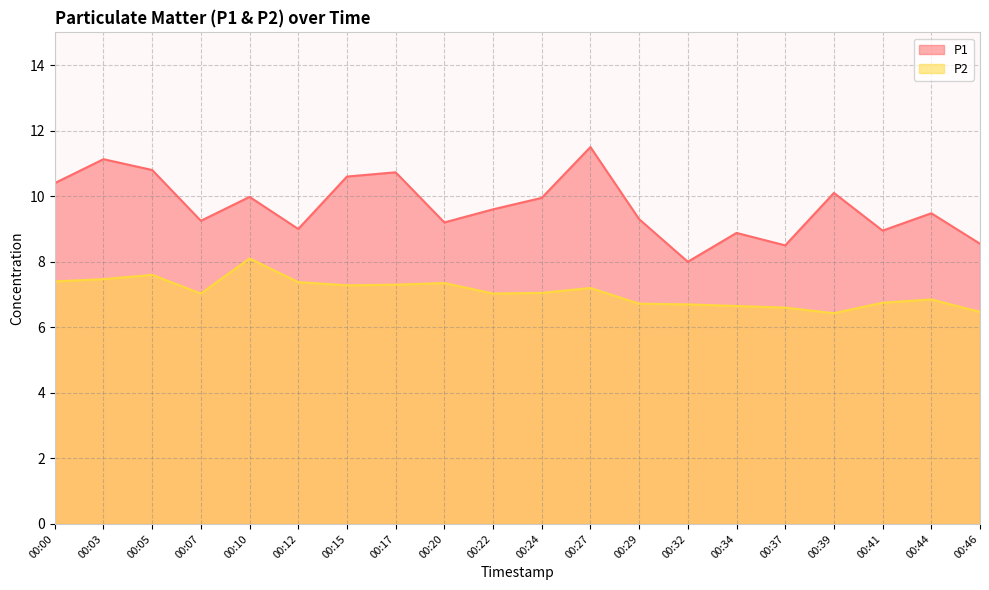

Which has a higher value, 00:12 or 00:41?

00:12